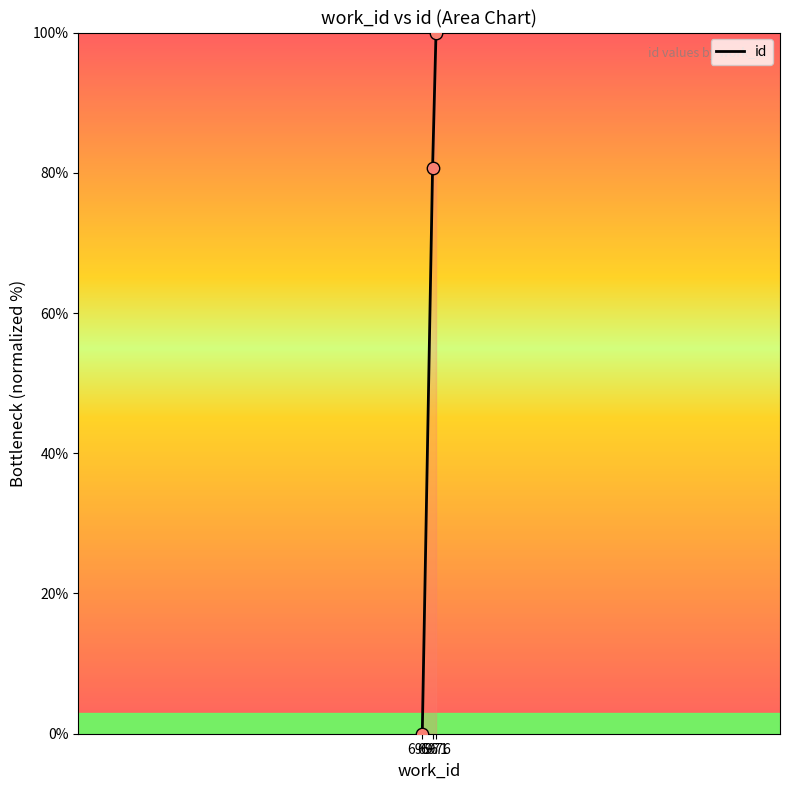

Approximately how many times larger is the value at 6976 compared to 6971?

1.2